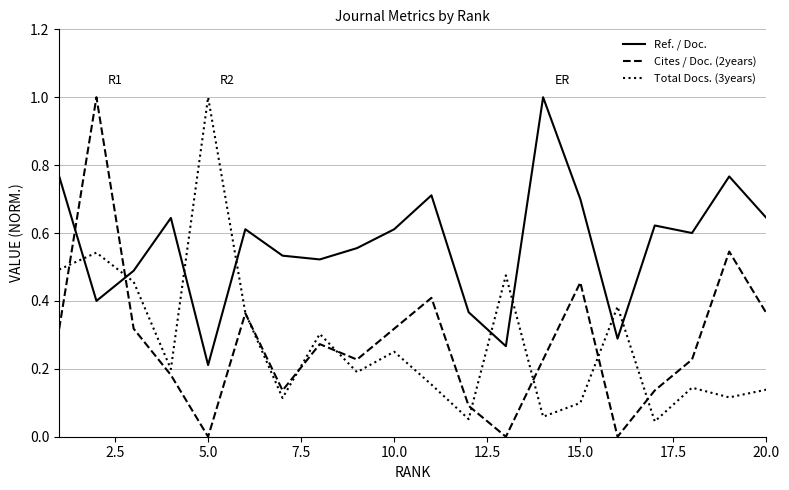

Which series has the widest spread of values?

Cites / Doc. (2years)